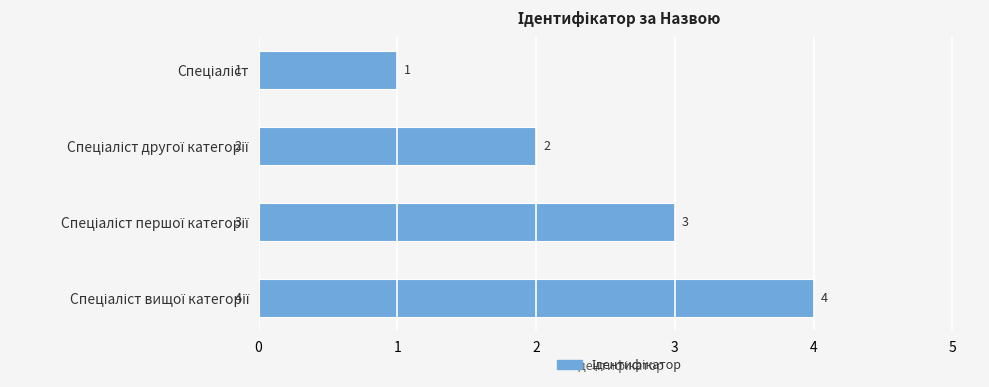

What is the value of the 2nd bar from the top?

2